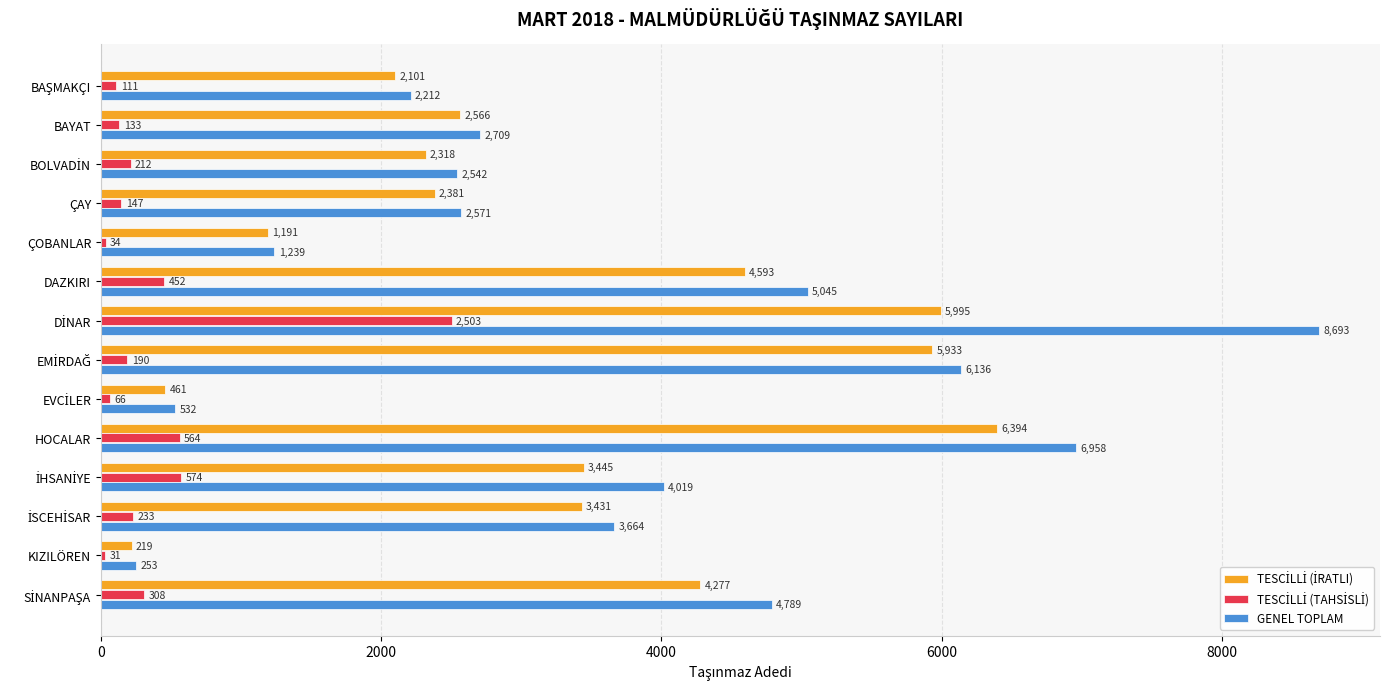

True or false: GENEL TOPLAM has a value of 5045 at DAZKIRI.

True